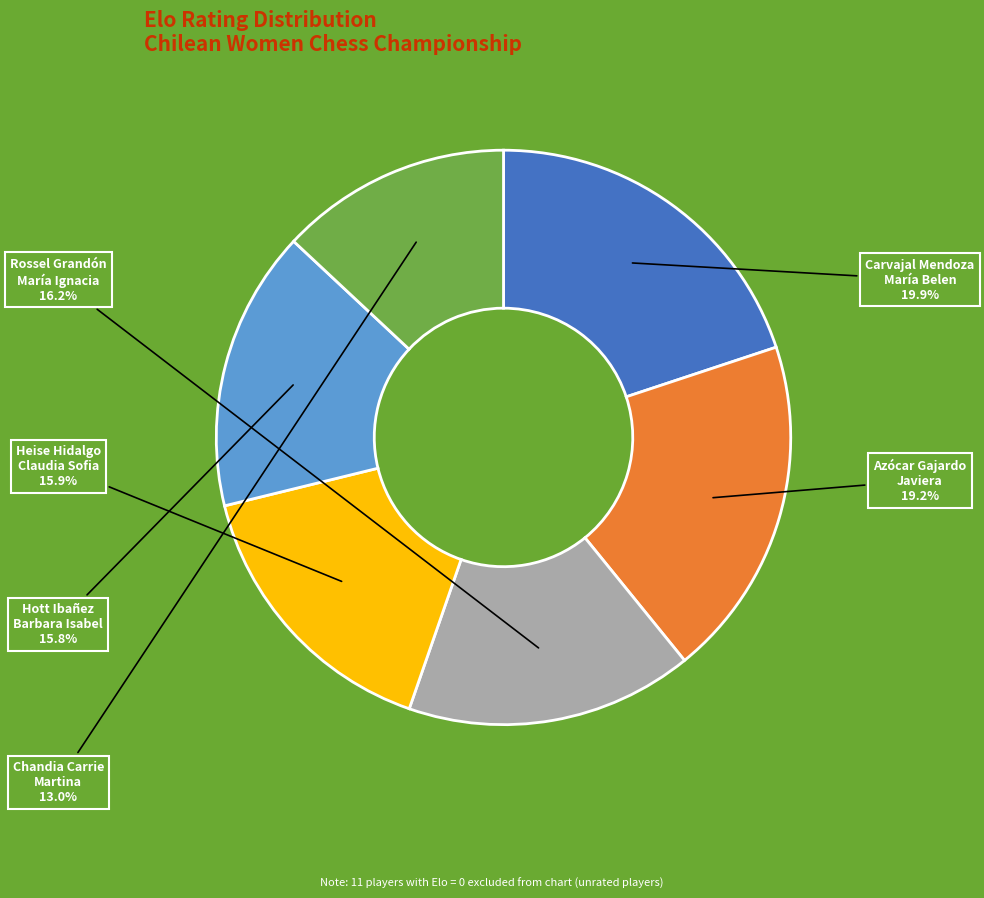

Is there a majority slice in this chart?

No